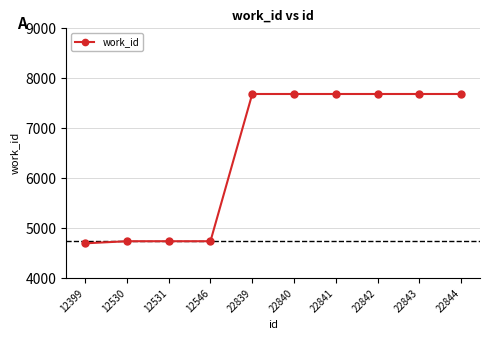

What is the smallest value displayed?

4701